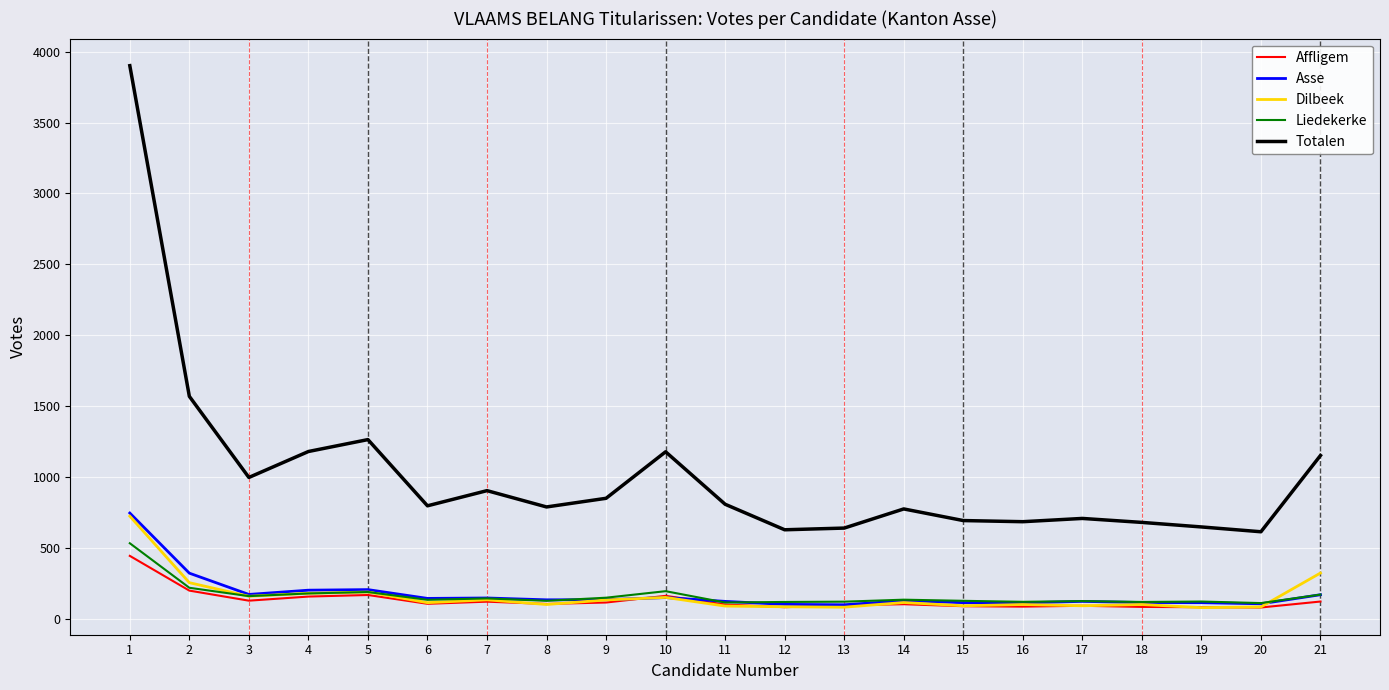

What is the maximum value for Dilbeek?

724